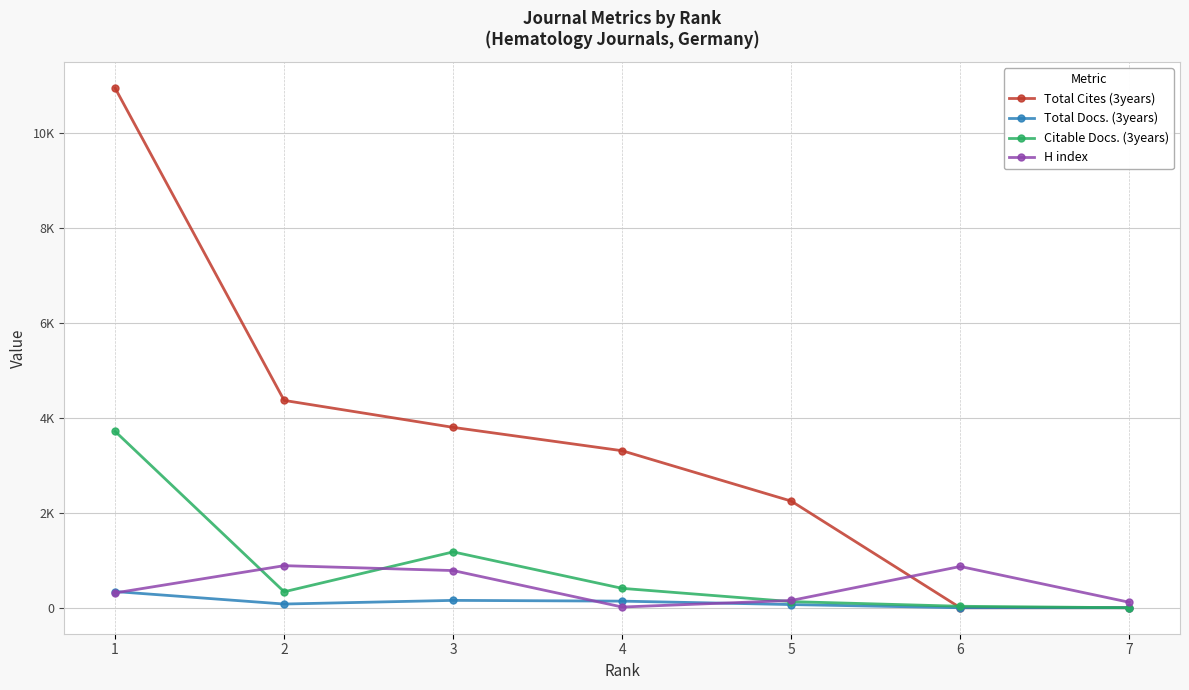

What is the minimum value for H index?

15